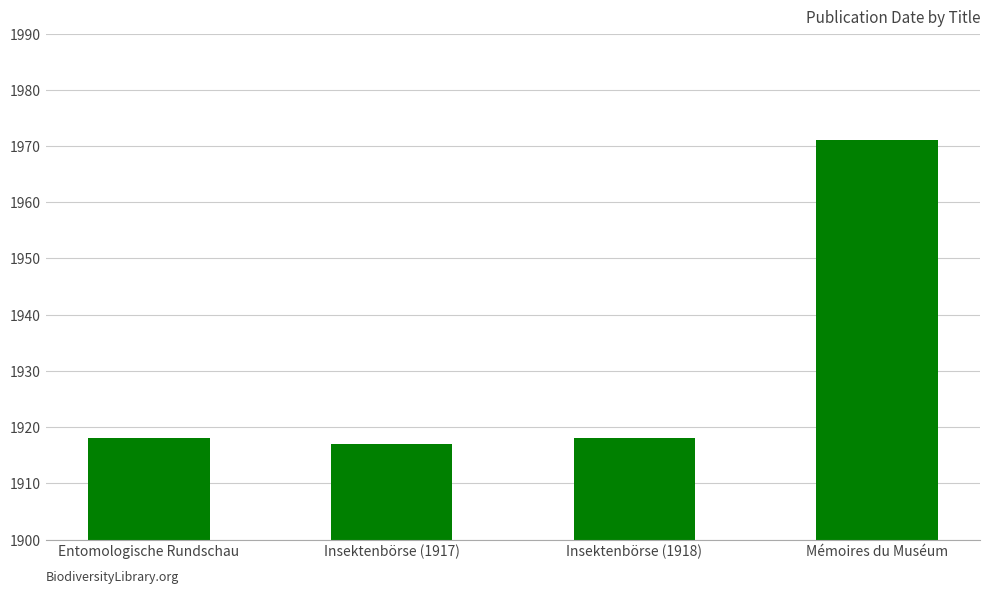

True or false: the data shows 1918 at Entomologische Rundschau.

True